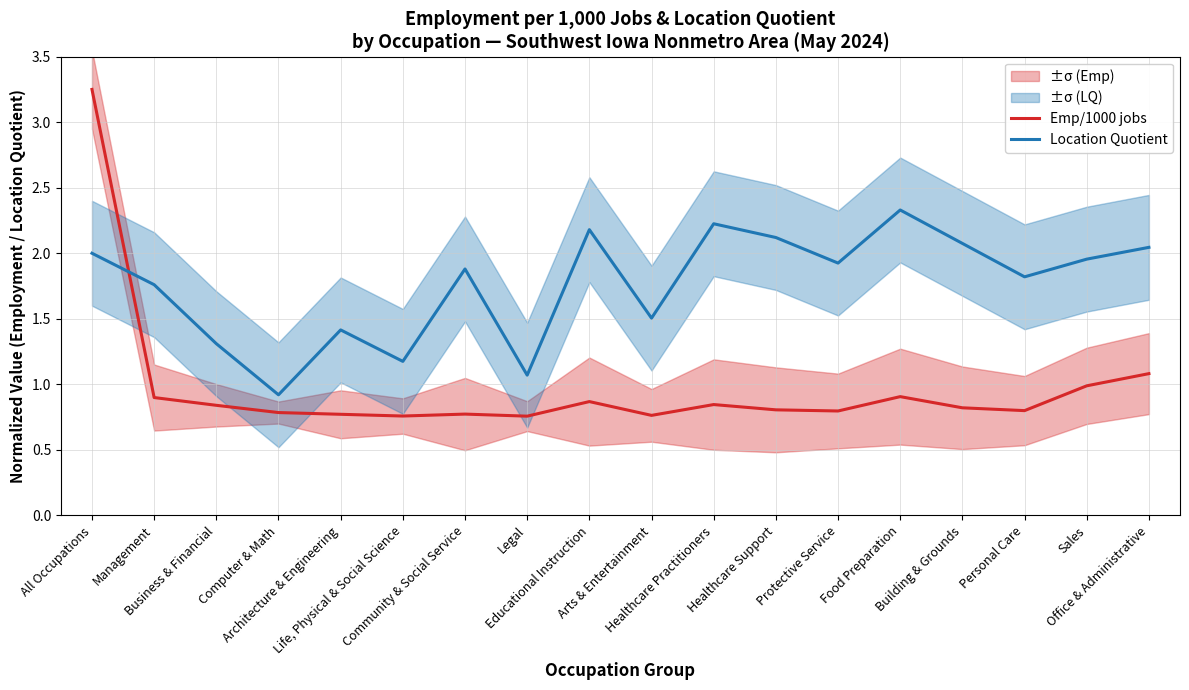

Reading right to left, transcribe all the data shown in this chart.

Emp/1000 jobs: Office & Administrative=1.1	Sales=1.0	Personal Care=0.8	Building & Grounds=0.8	Food Preparation=0.9	Protective Service=0.8	Healthcare Support=0.8	Healthcare Practitioners=0.8	Arts & Entertainment=0.8	Educational Instruction=0.9	Legal=0.8	Community & Social Service=0.8	Life, Physical & Social Science=0.8	Architecture & Engineering=0.8	Computer & Math=0.8	Business & Financial=0.8	Management=0.9	All Occupations=3.2
Location Quotient: Office & Administrative=2.0	Sales=2.0	Personal Care=1.8	Building & Grounds=2.1	Food Preparation=2.3	Protective Service=1.9	Healthcare Support=2.1	Healthcare Practitioners=2.2	Arts & Entertainment=1.5	Educational Instruction=2.2	Legal=1.1	Community & Social Service=1.9	Life, Physical & Social Science=1.2	Architecture & Engineering=1.4	Computer & Math=0.9	Business & Financial=1.3	Management=1.8	All Occupations=2.0